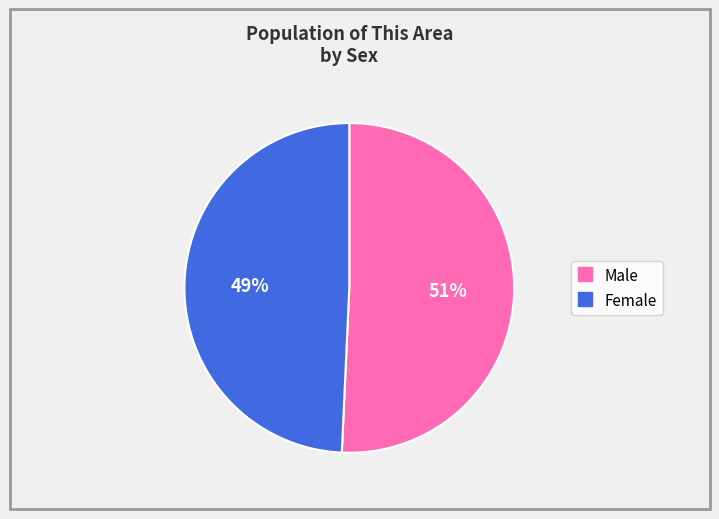

To the nearest percent, what is the combined percentage of Female and Male?

100%